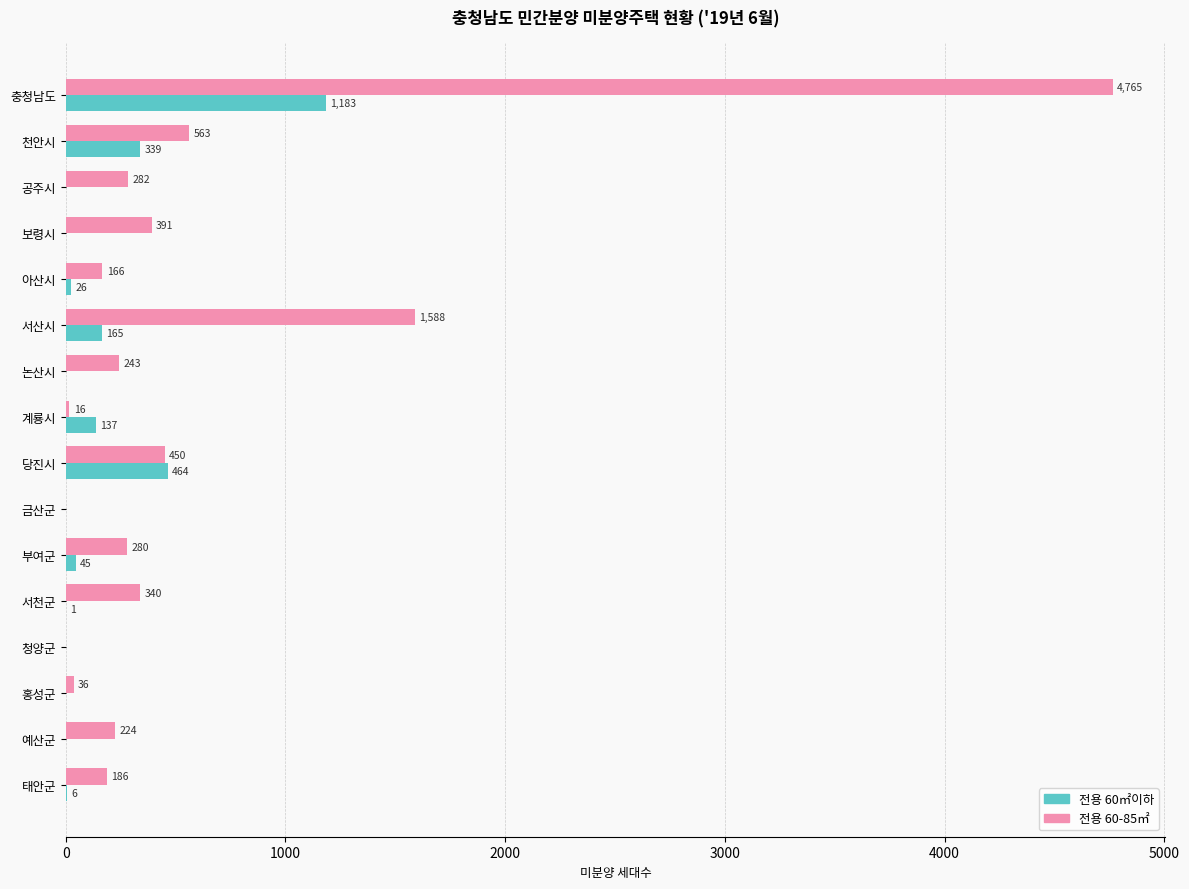

Is it true that 전용 60-85㎡ equals 2701 at 서산시?

False